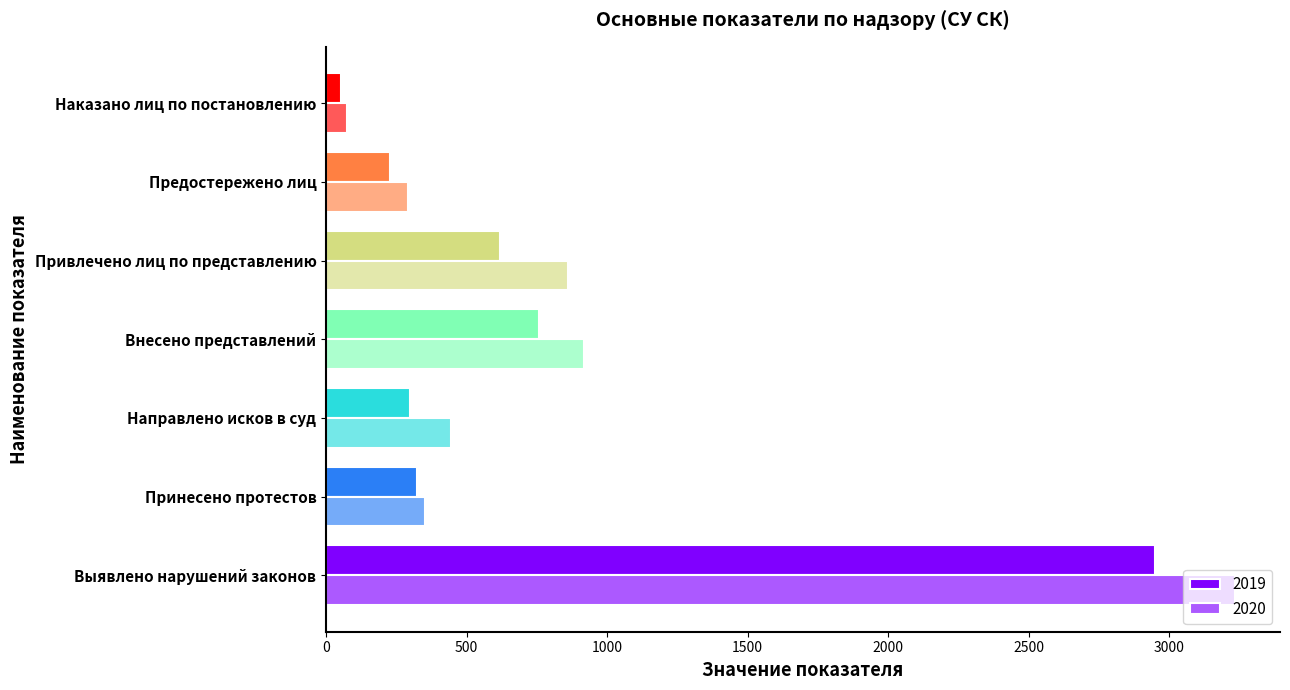

What is the sum of the 2020 values at Внесено представлений and Наказано лиц по постановлению?

989